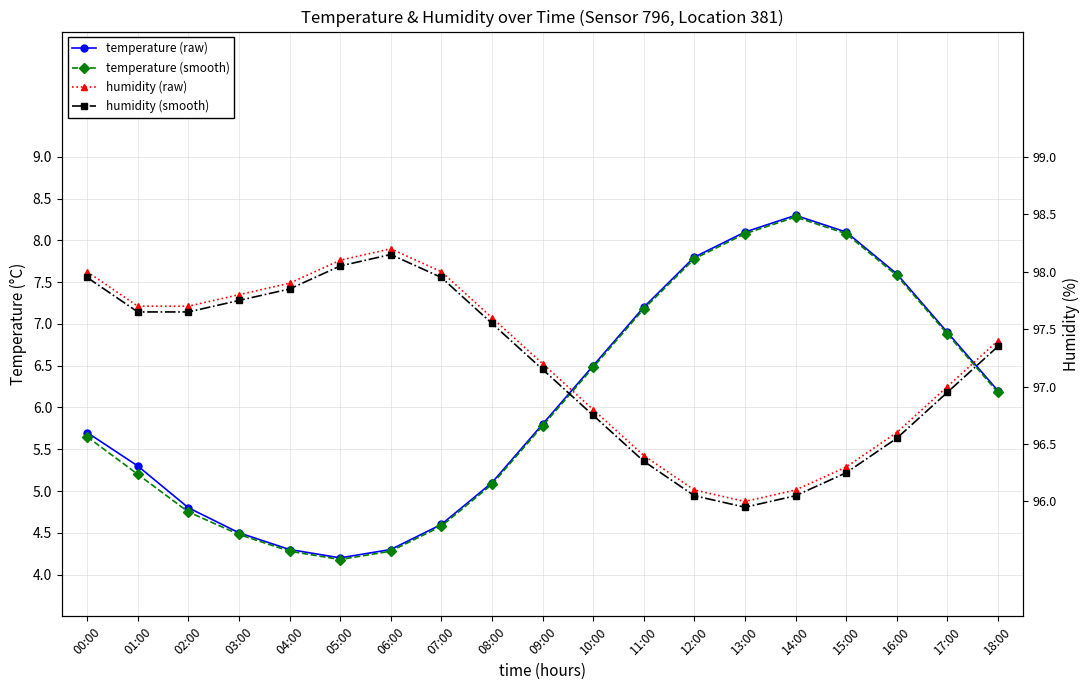

How many categories are shown in the chart?

19